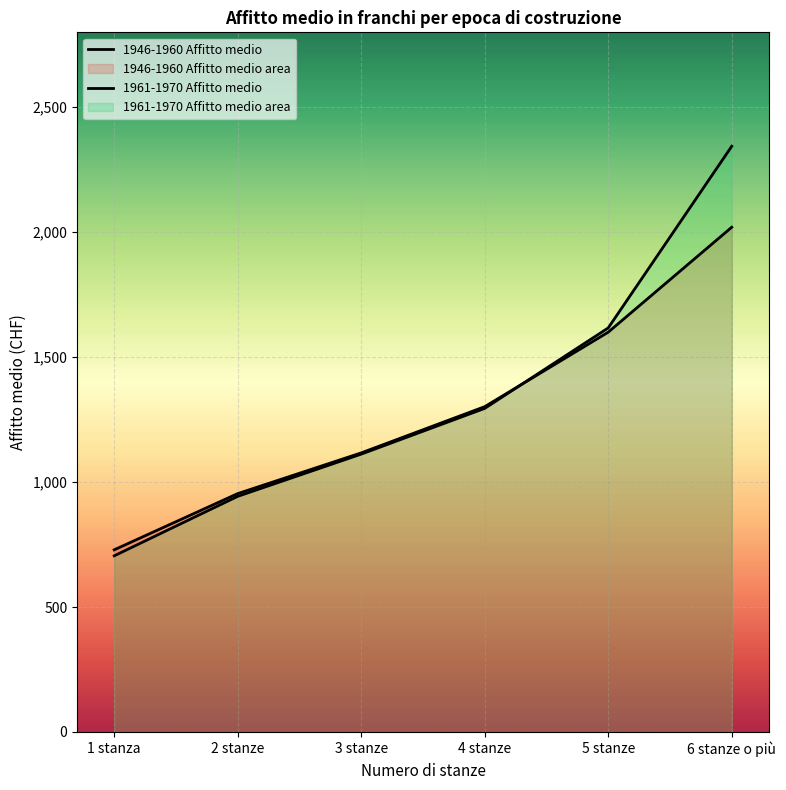

List the labels in order of 1961-1970 Affitto medio value, smallest first.

1 stanza, 2 stanze, 3 stanze, 4 stanze, 5 stanze, 6 stanze o più